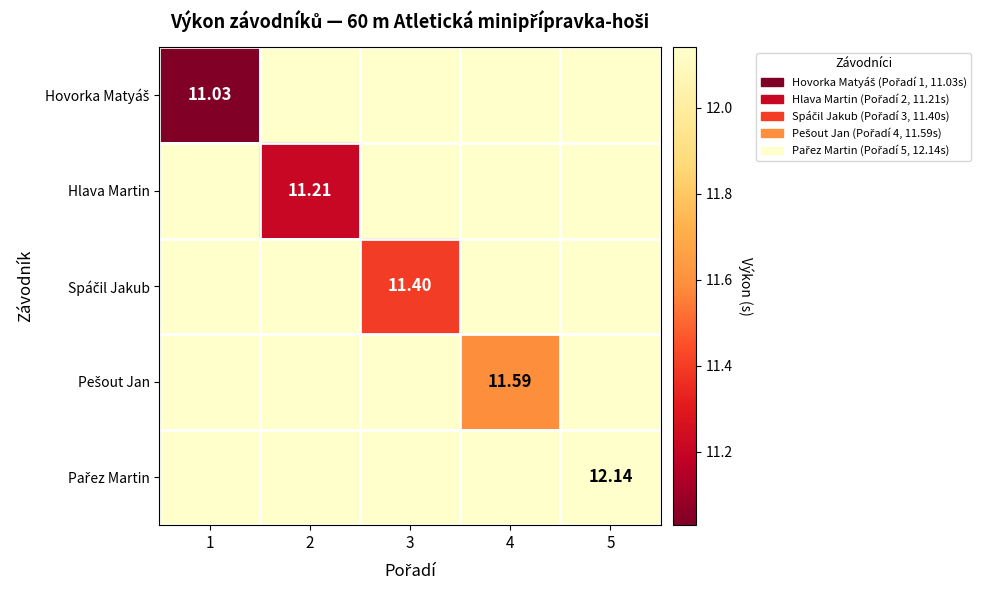

What is the difference between the maximum and minimum values in the Pařez Martin series?

0.5